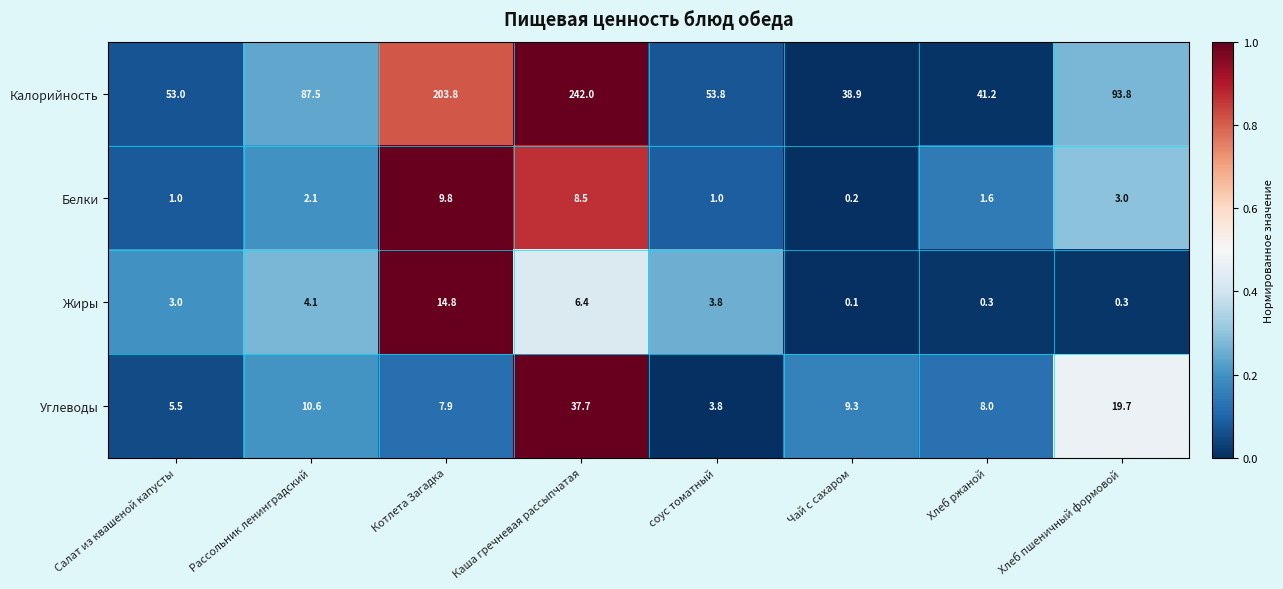

At which label is Белки closest to 5?

Хлеб пшеничный формовой